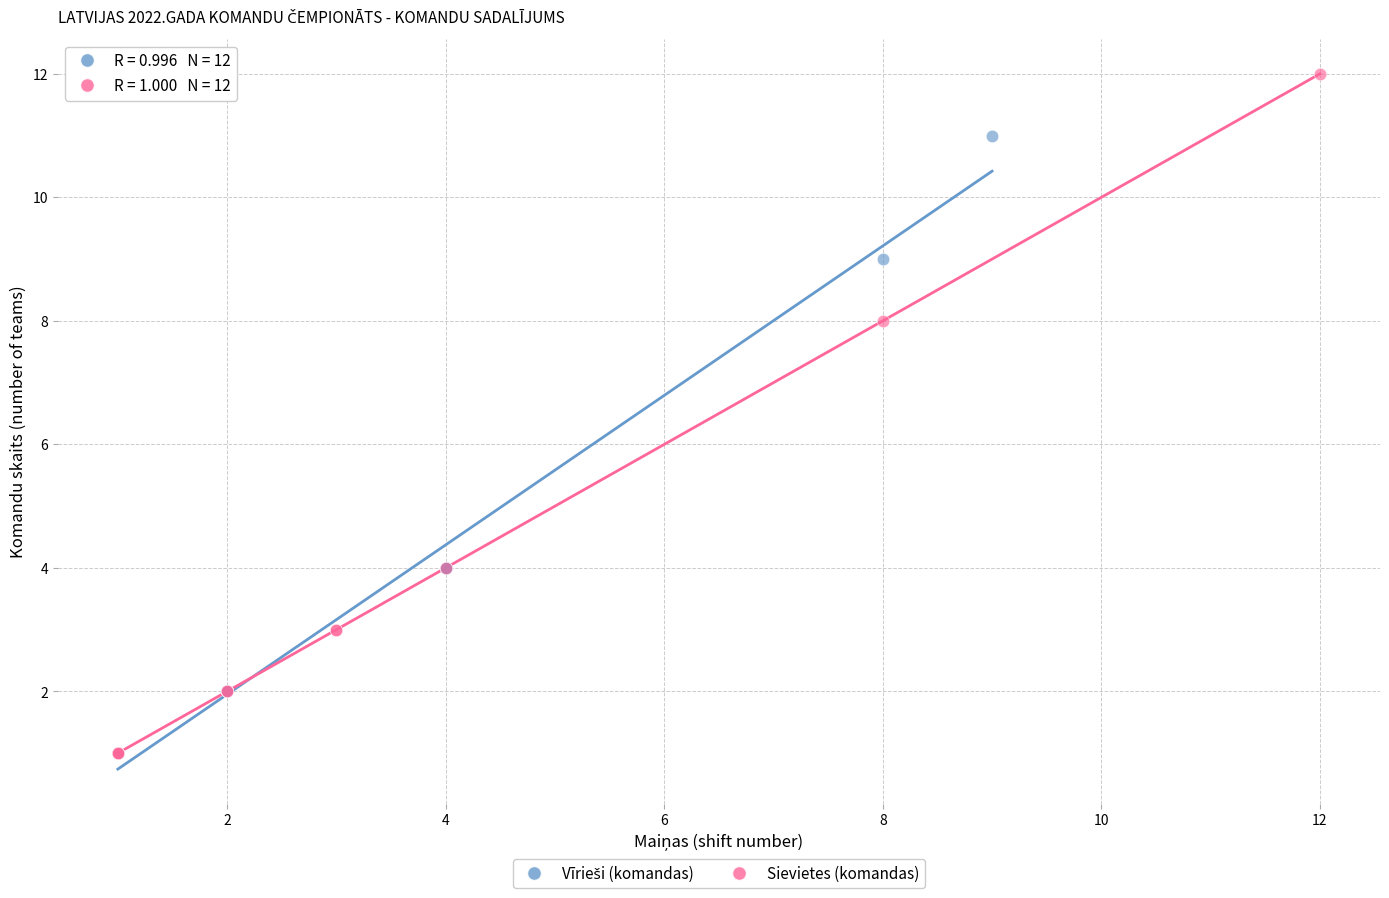

Which series has the largest Y range (max minus min)?

Sievietes (komandas)